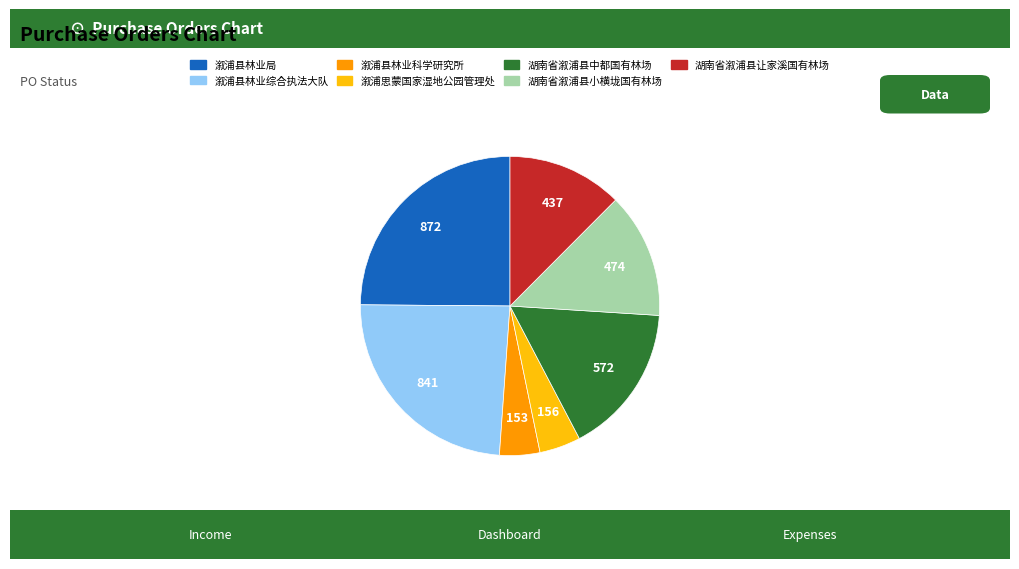

Is it true that 湖南省溆浦县让家溪国有林场 is 1% of the pie?

False